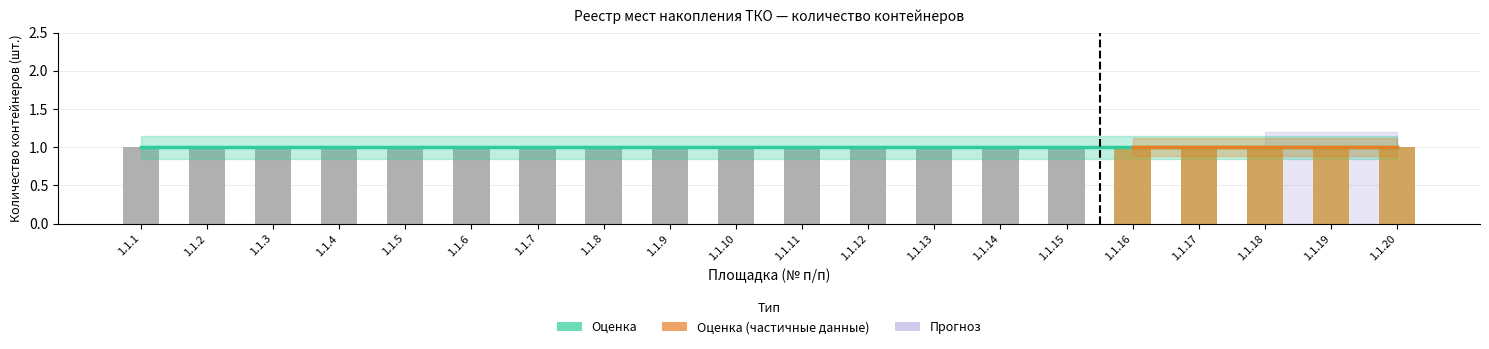

Which category has the highest value across all series?

1.1.1